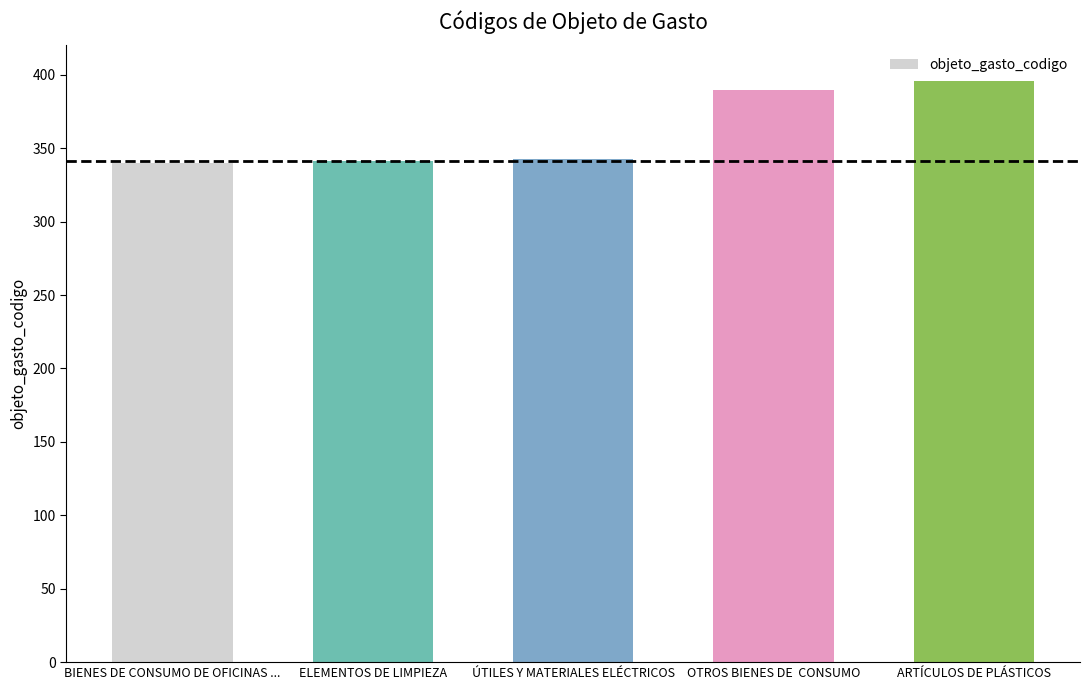

What is the difference between the values at ARTÍCULOS DE PLÁSTICOS and ÚTILES Y MATERIALES ELÉCTRICOS?

53